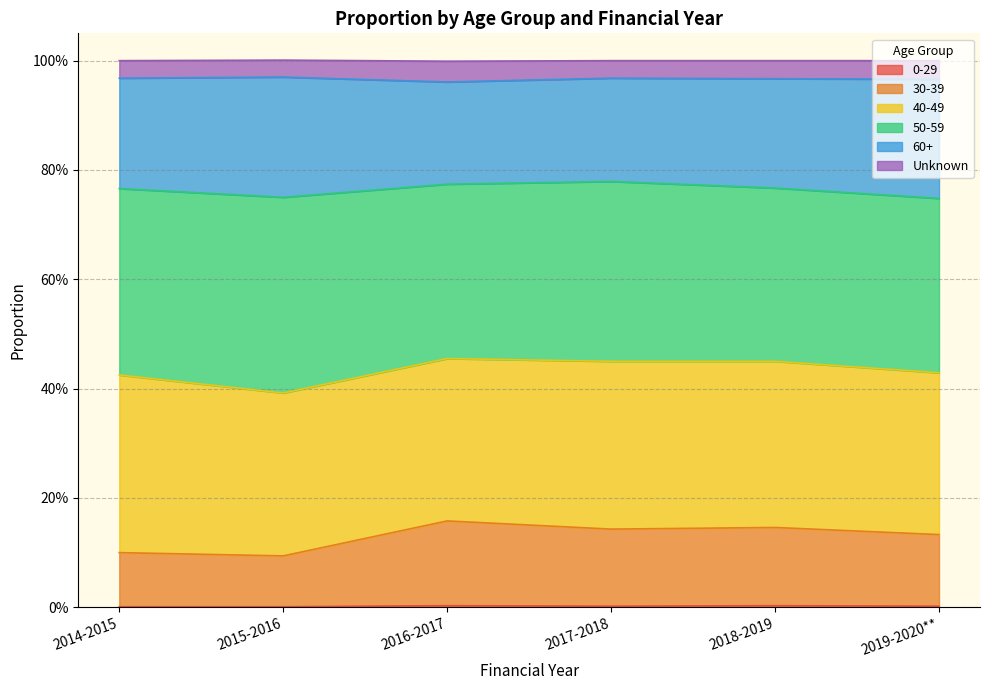

What is the label of the 4th point from the left?

2017-2018